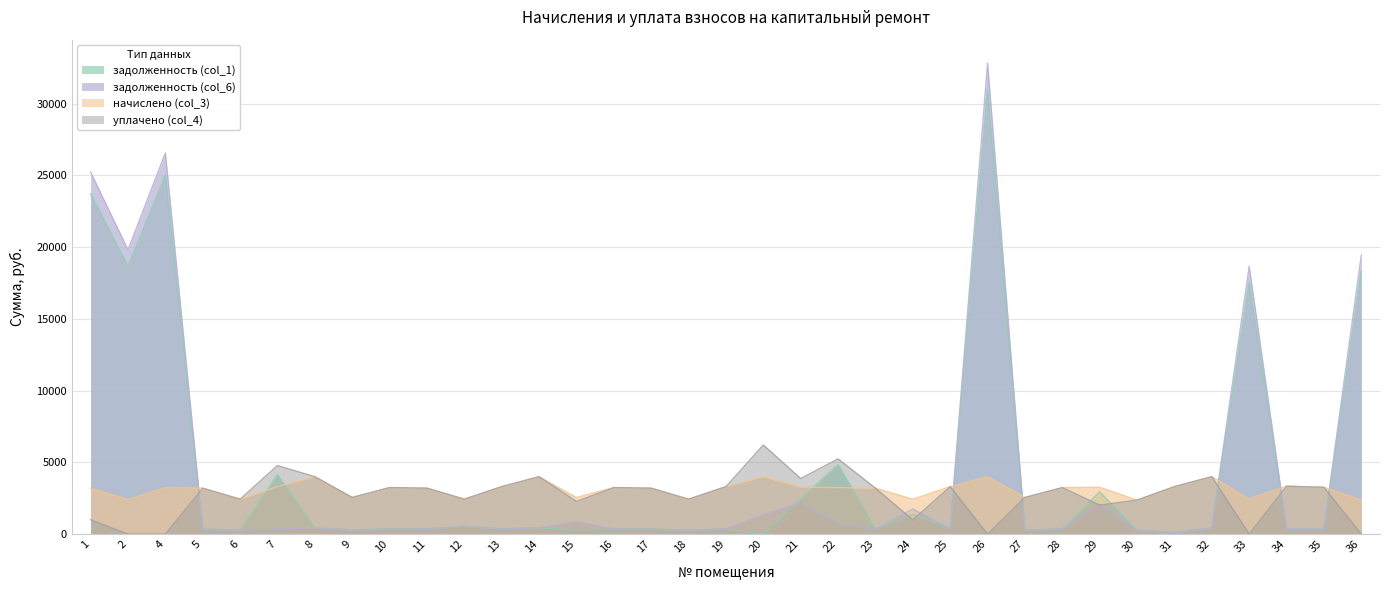

True or false: уплачено (col_4) and начислено (col_3) cross at least once.

False